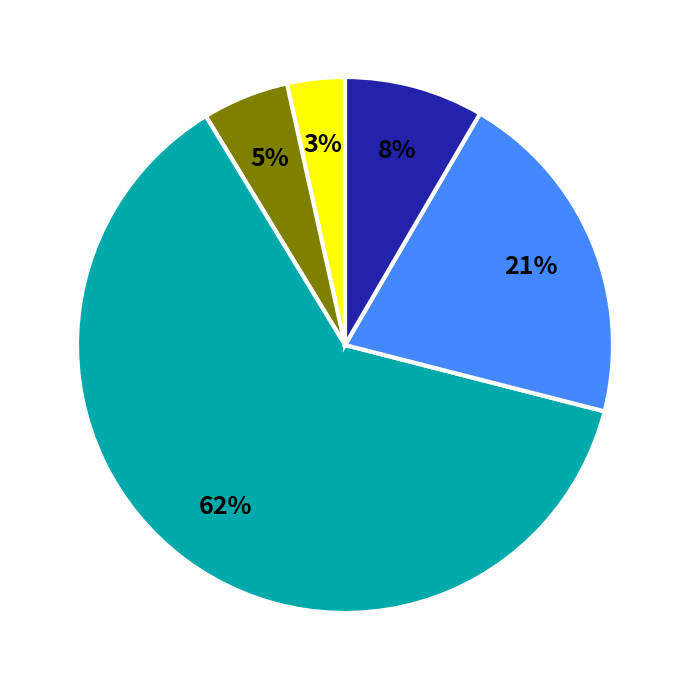

Count the number of slices in the pie.

5